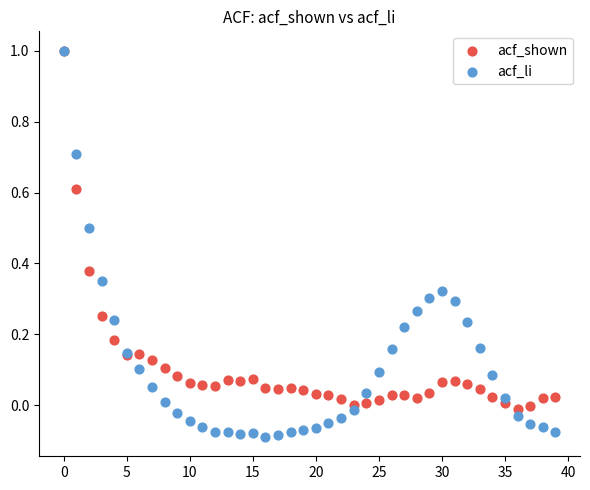

Which series has the widest spread of Y values?

acf_li